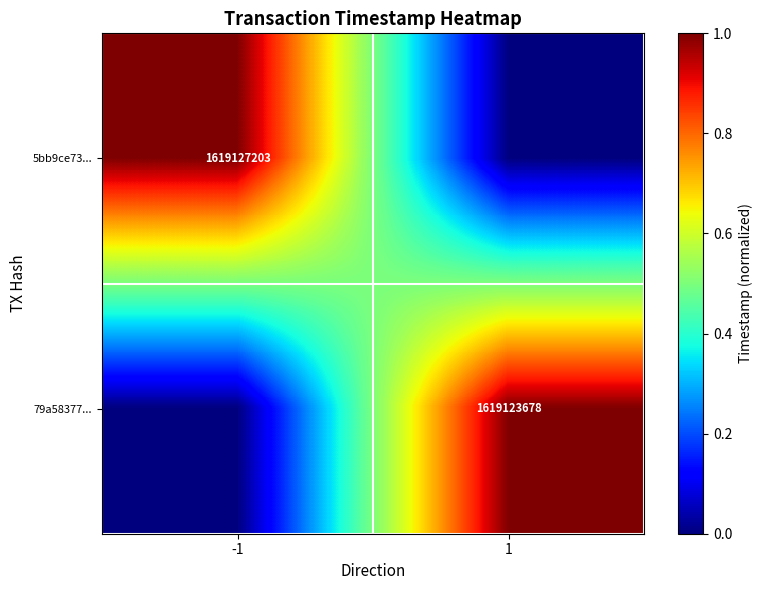

How many series are shown in this chart?

2